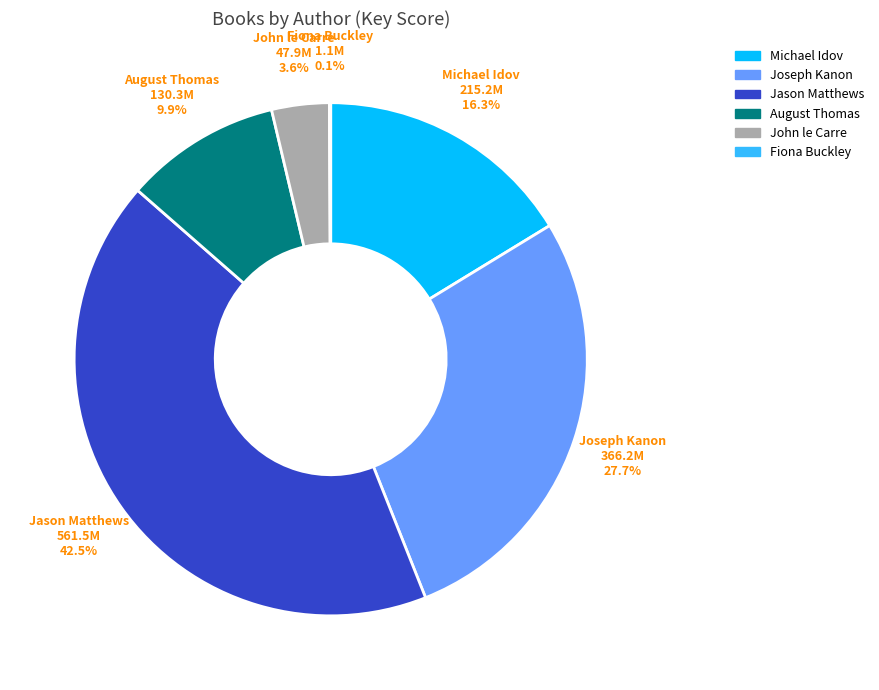

What percentage do Jason Matthews and Michael Idov together represent?

58.7%